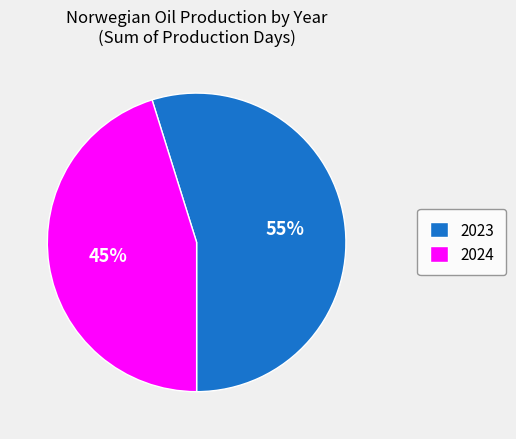

Do 2024 and 2023 together represent more than half of the pie?

Yes